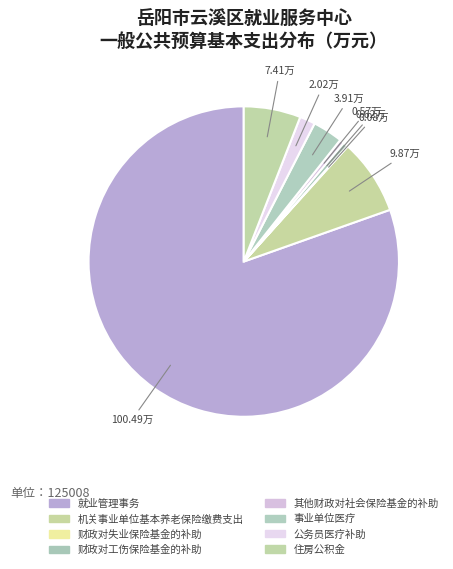

Is there a majority slice in this chart?

Yes